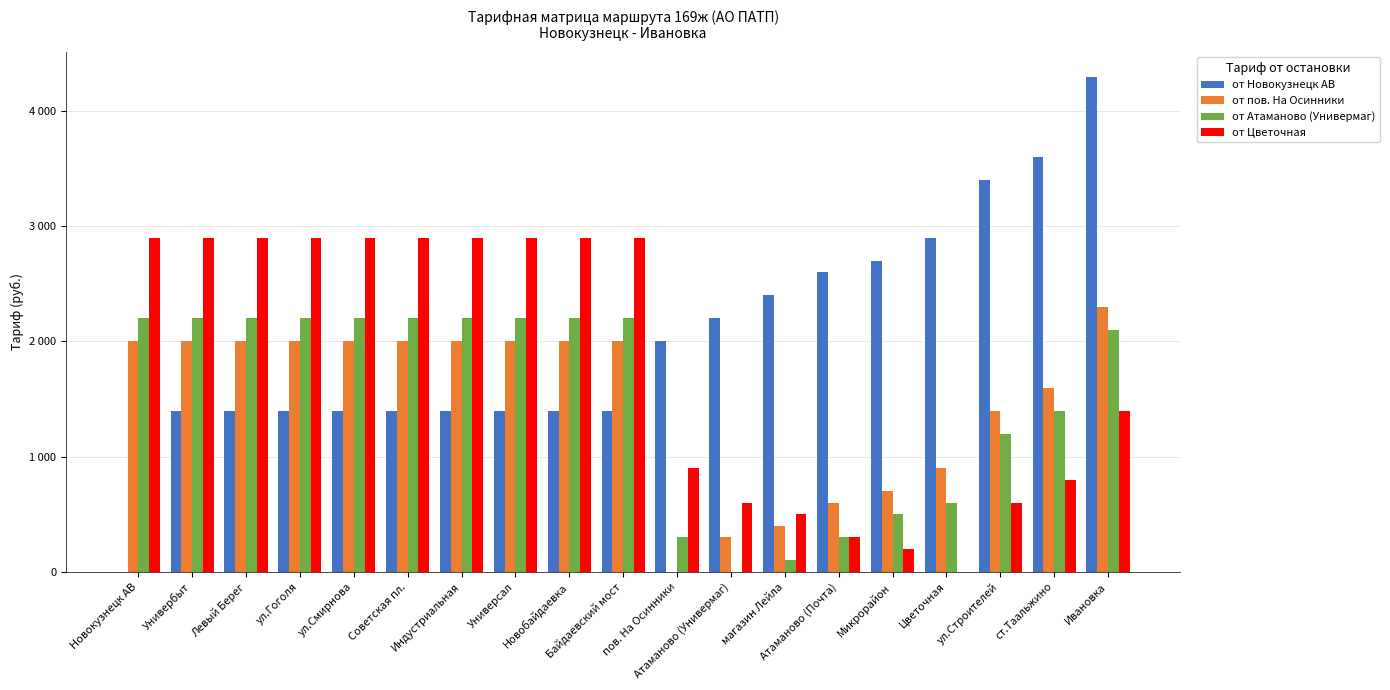

Which category has the lowest value in the от пов. На Осинники series?

пов. На Осинники